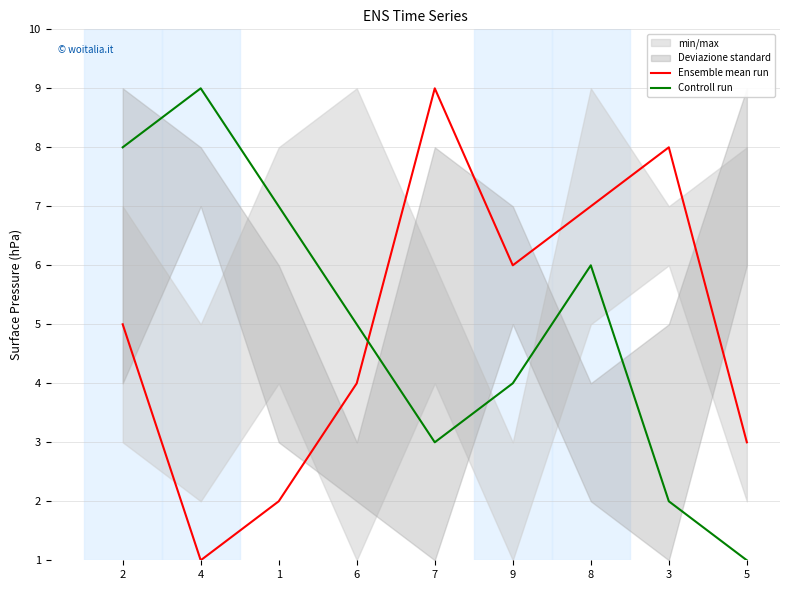

How many lines are shown in the chart?

2